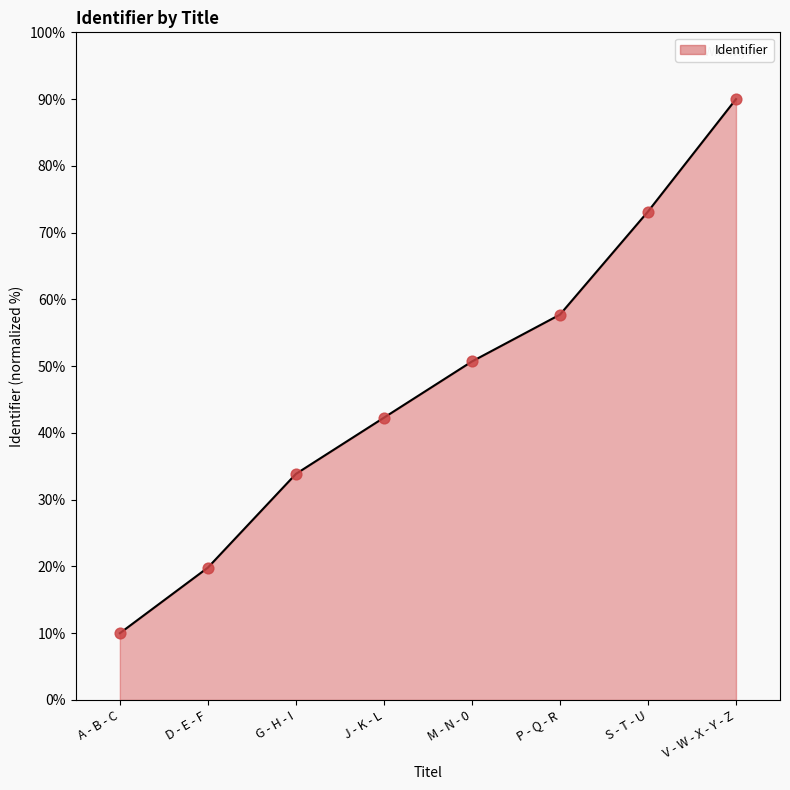

What is the change in value from M - N - 0 to V - W - X - Y - Z?

+39.3